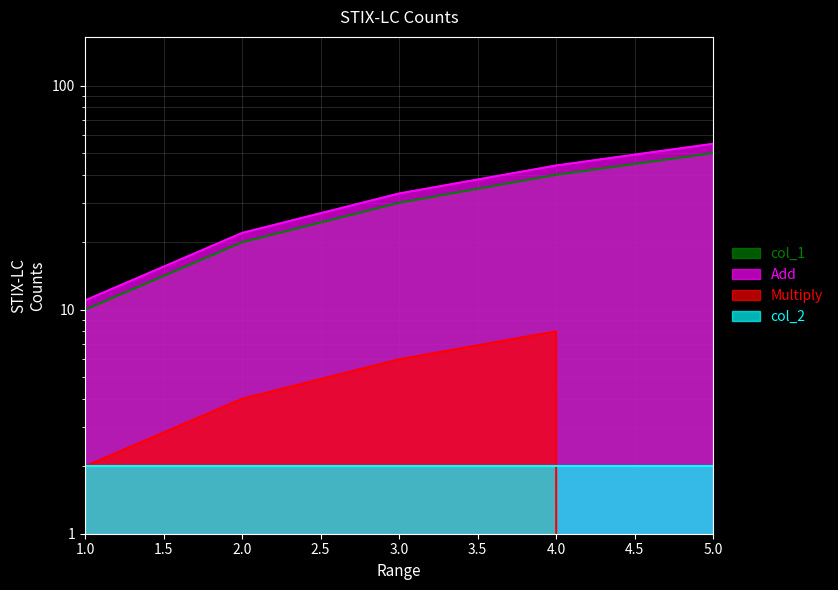

Is it true that col_1 equals 10 at 1?

True